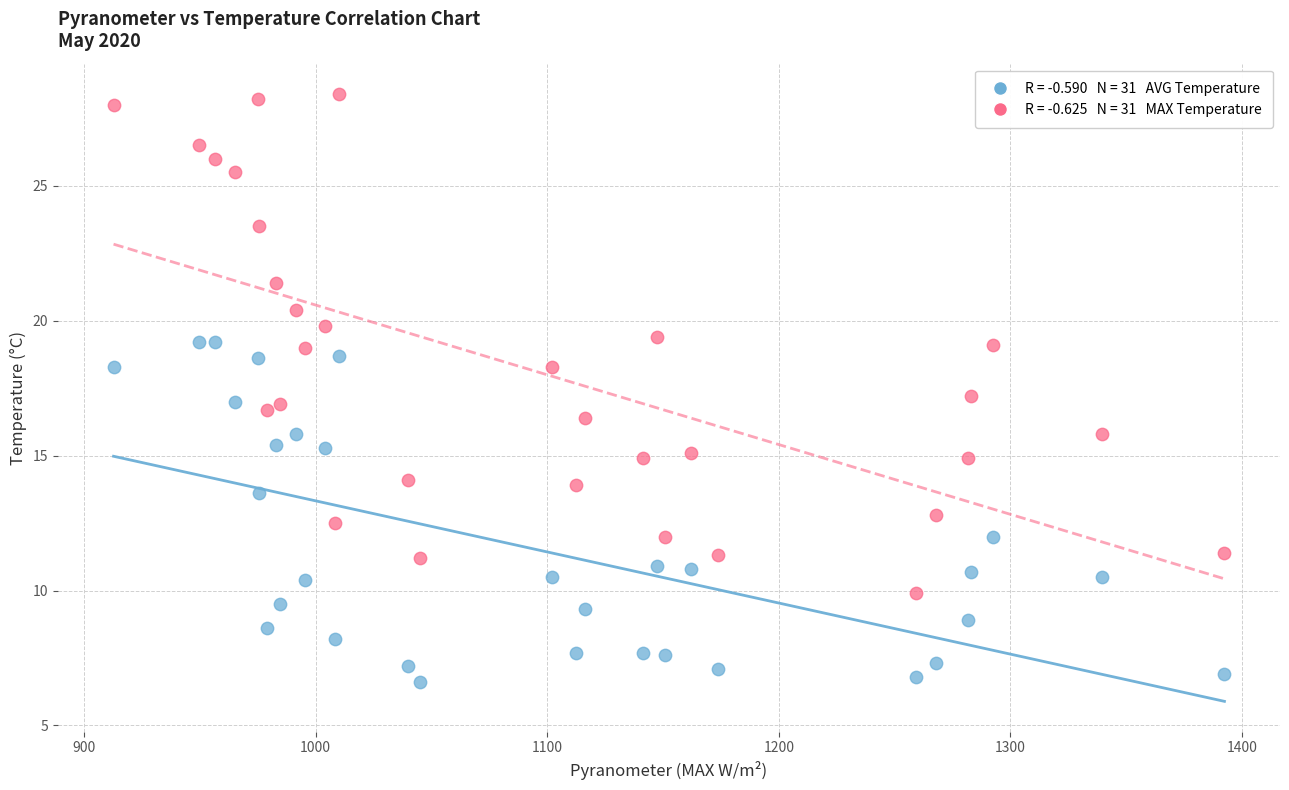

Across all data points, what is the range of Y values (max minus min)?

21.8